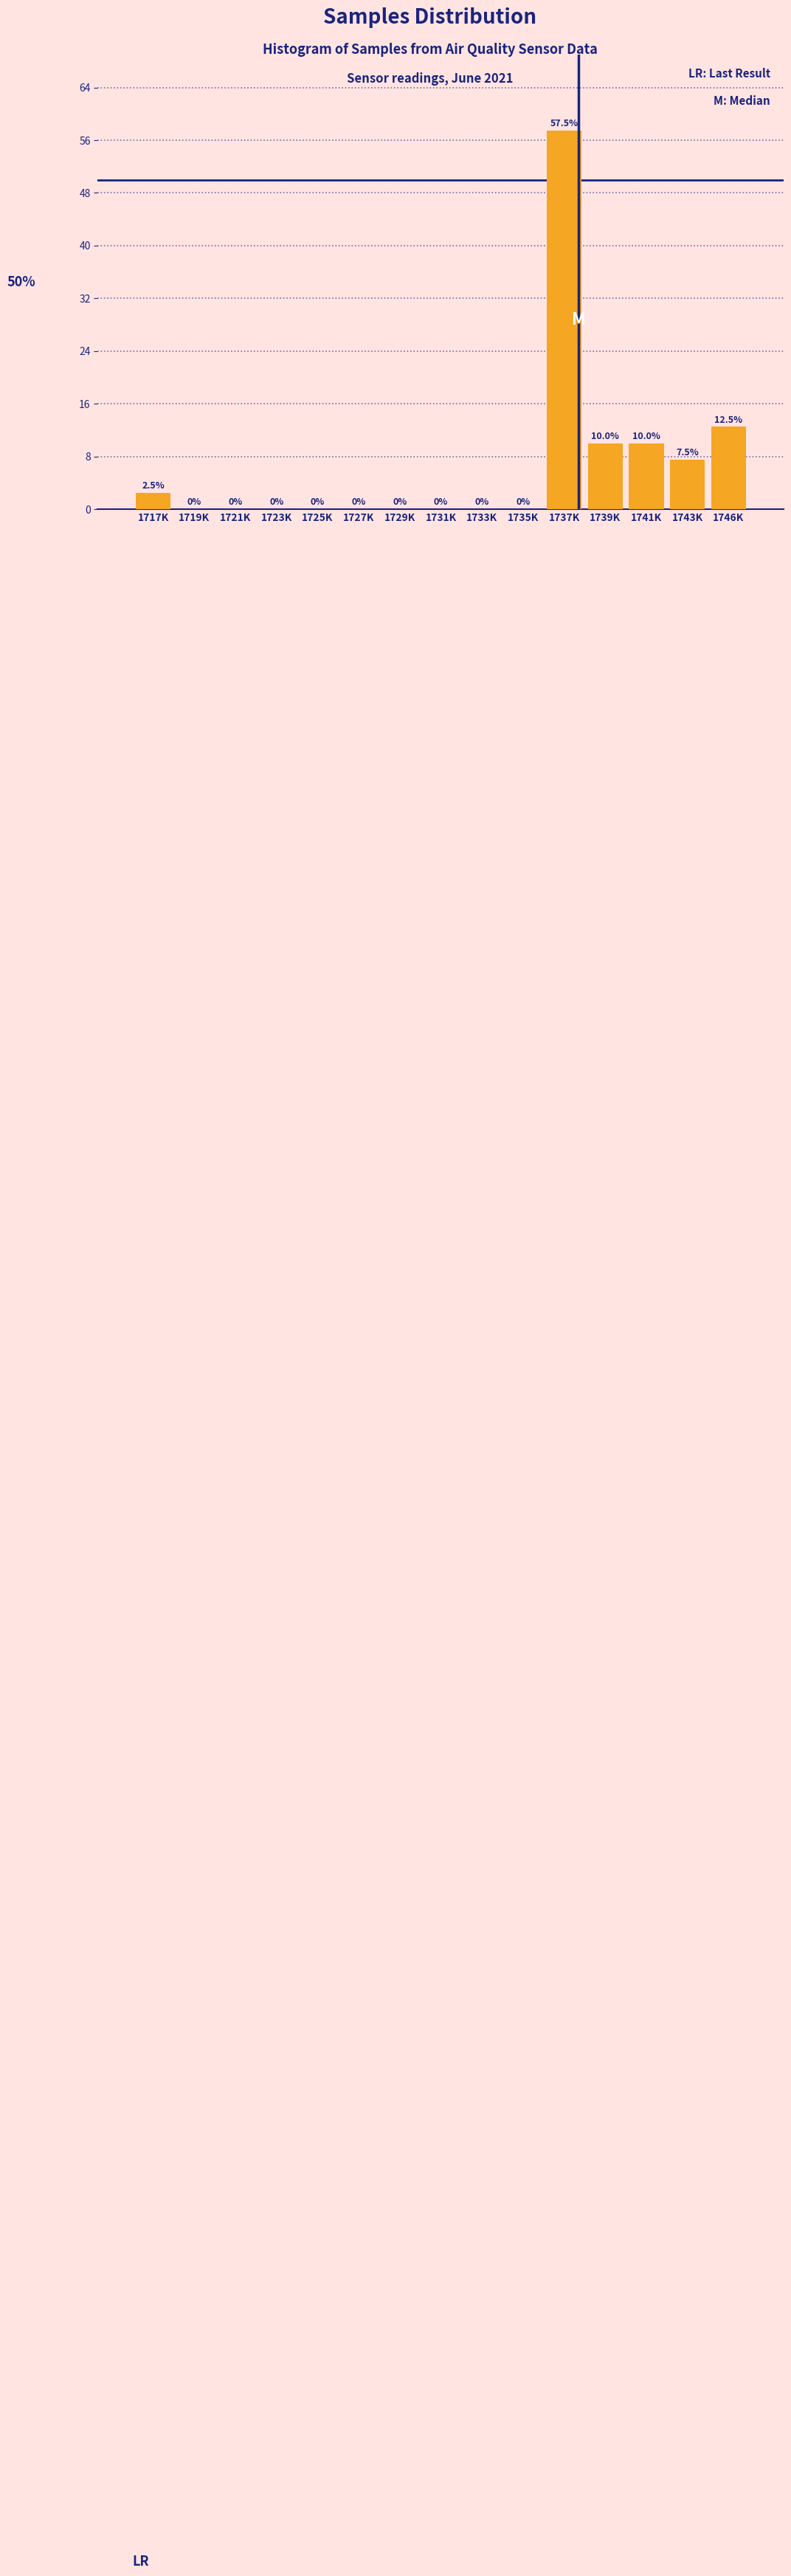

Reading right to left, what are all the values shown in this chart?

1746K=12.5	1743K=7.5	1741K=10.0	1739K=10.0	1737K=57.5	1735K=0.0	1733K=0.0	1731K=0.0	1729K=0.0	1727K=0.0	1725K=0.0	1723K=0.0	1721K=0.0	1719K=0.0	1717K=2.5